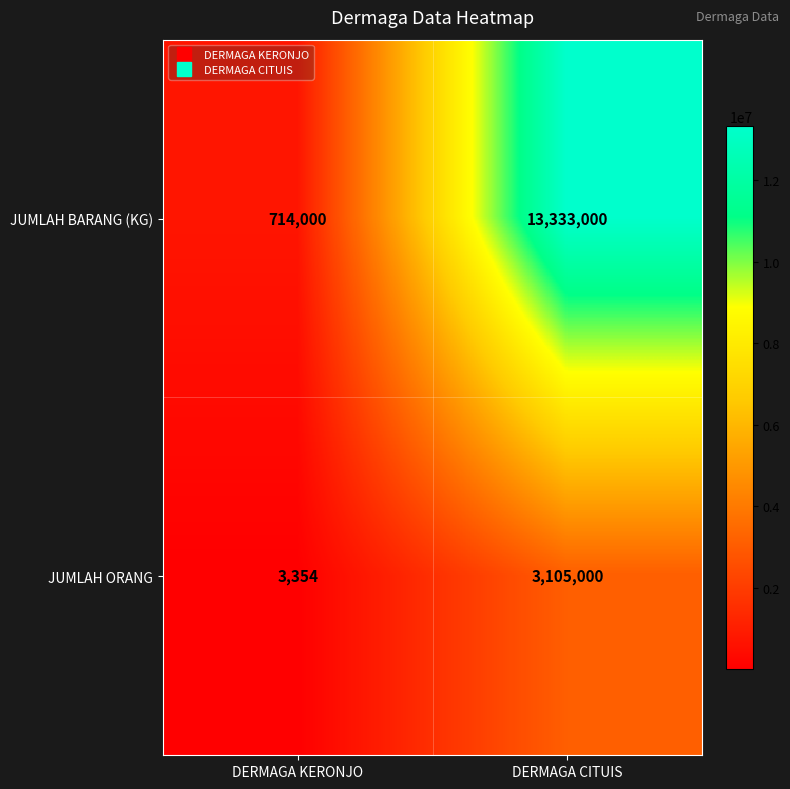

What is the spread (max minus min) of values at DERMAGA CITUIS?

10228000